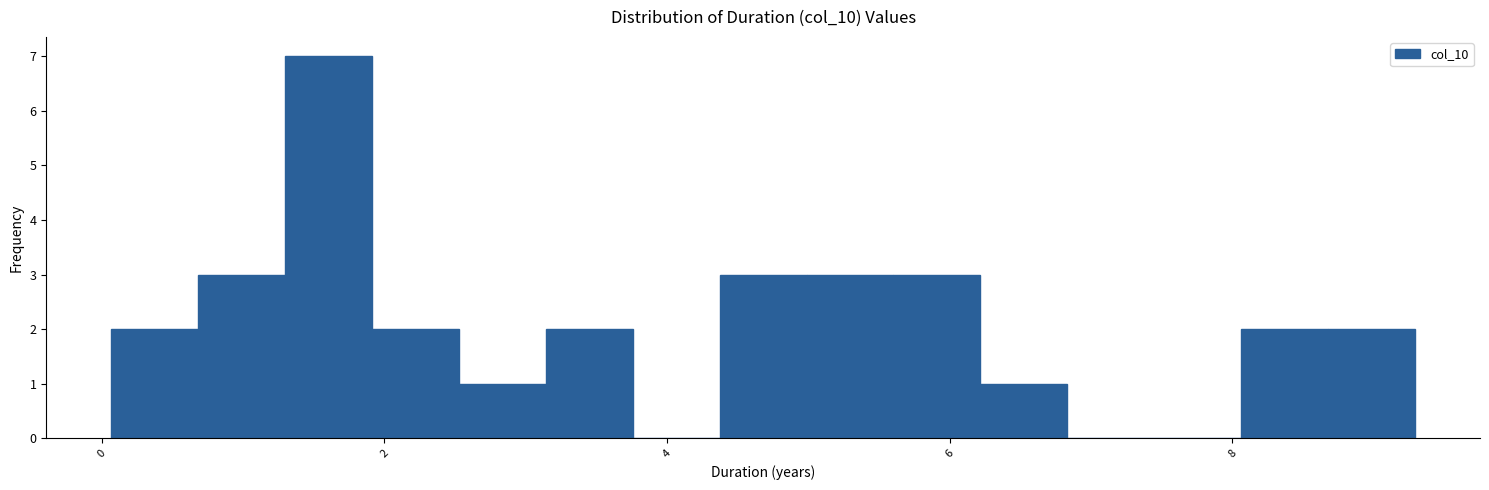

Around what value on the x-axis is the tallest bar? Give the approximate position of its centre, as read against the axis.

1.6